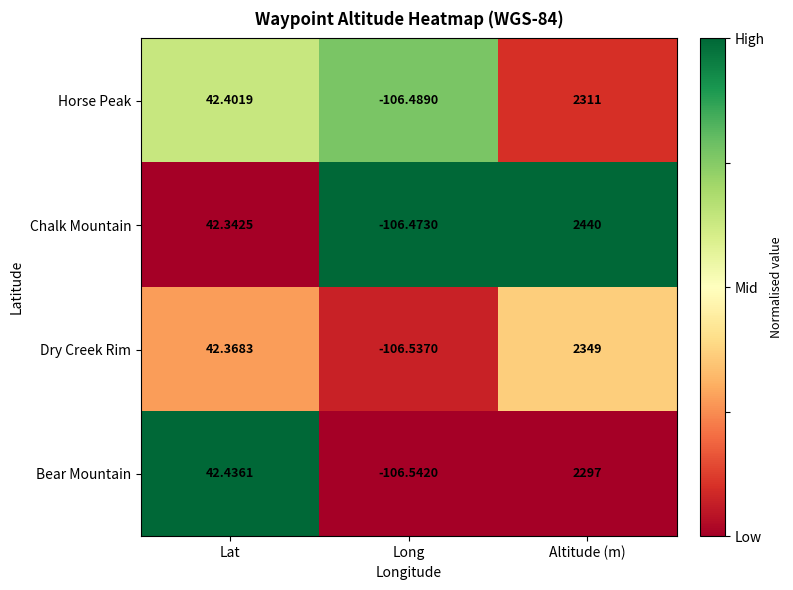

At which label does Chalk Mountain reach its minimum?

Long